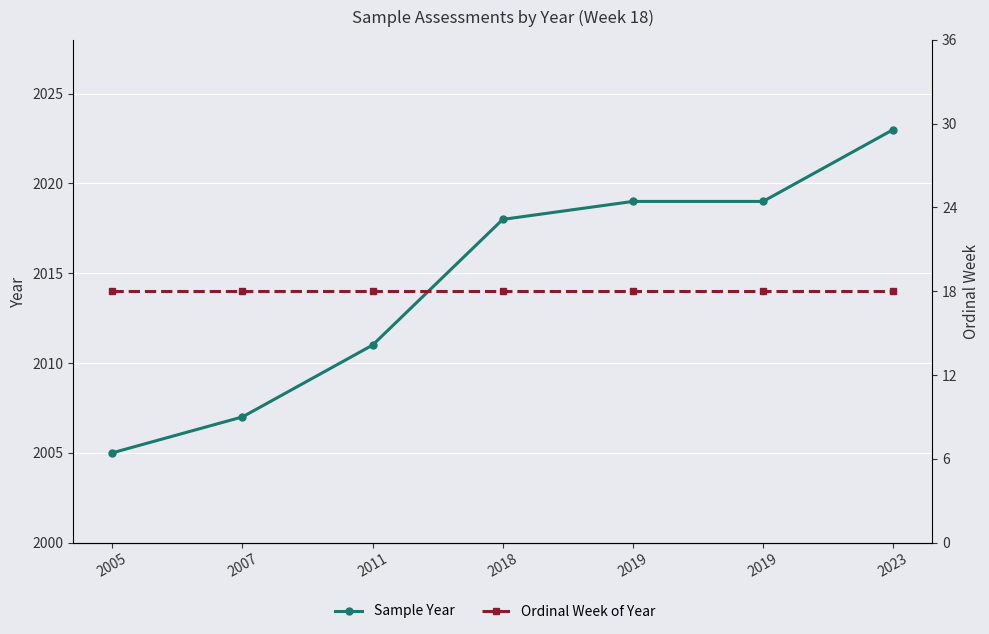

How many distinct data groups are displayed?

2